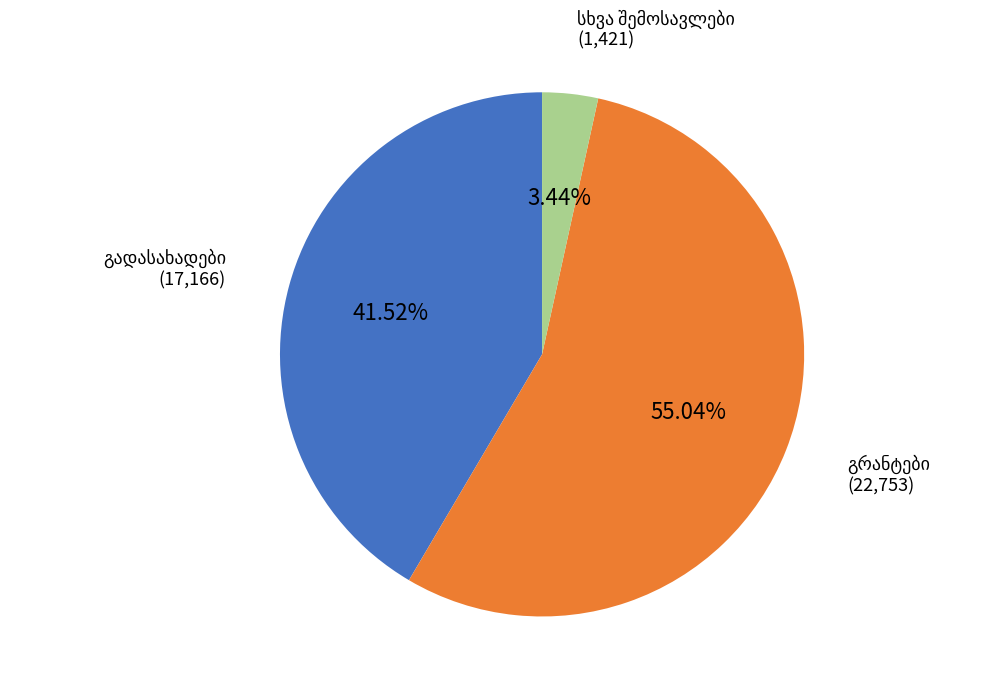

Does any single category account for the majority?

Yes